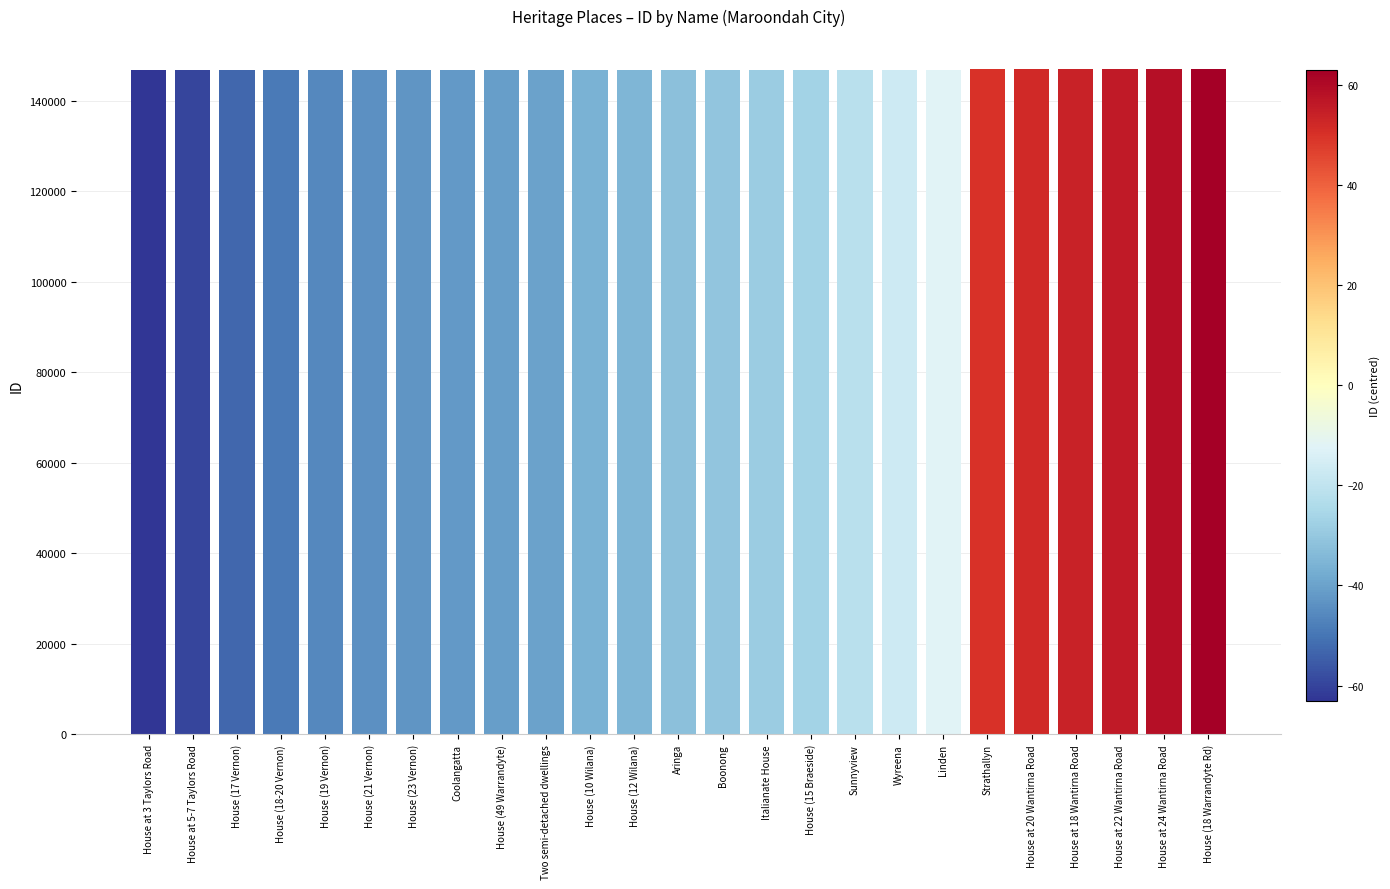

What is the difference between the maximum and minimum values?

126